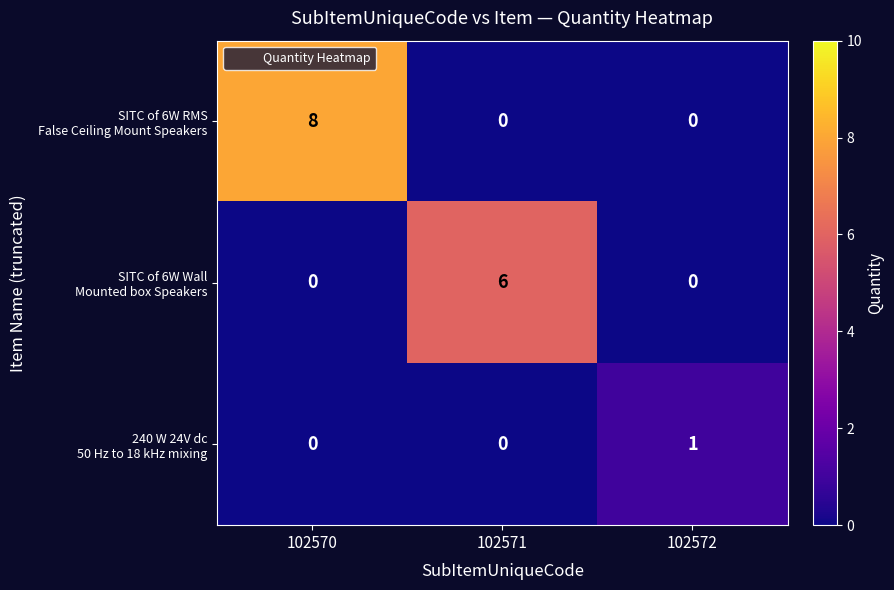

At which category is the sum across all series the highest?

102570